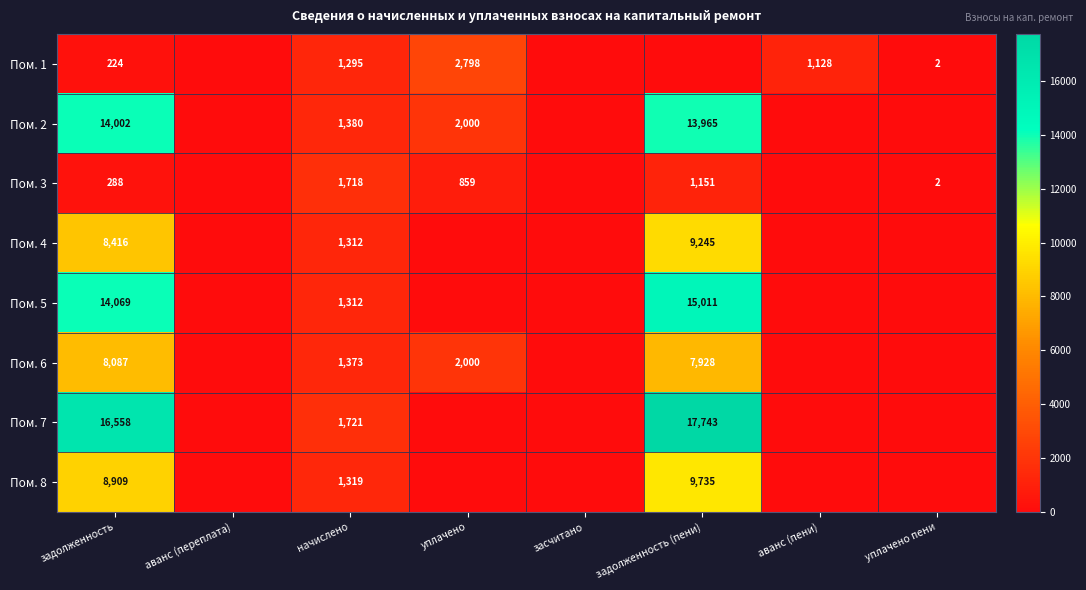

What is the difference between the highest and lowest values at задолженность?

16334